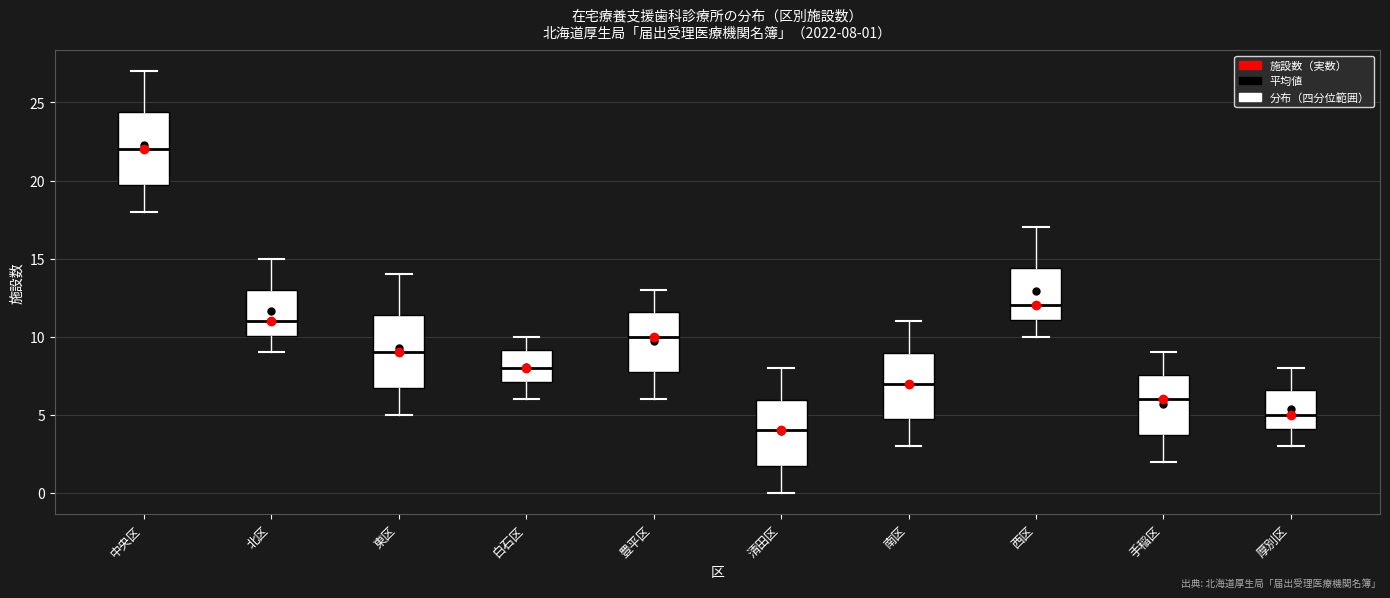

Which box's median line is the highest?

中央区